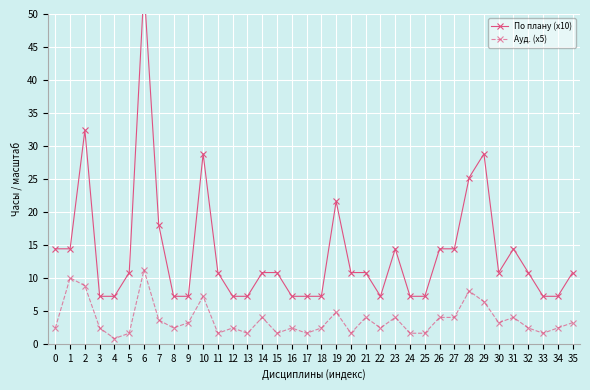

What is the value of the По плану (х10) point at the 1st from the left?

14.4